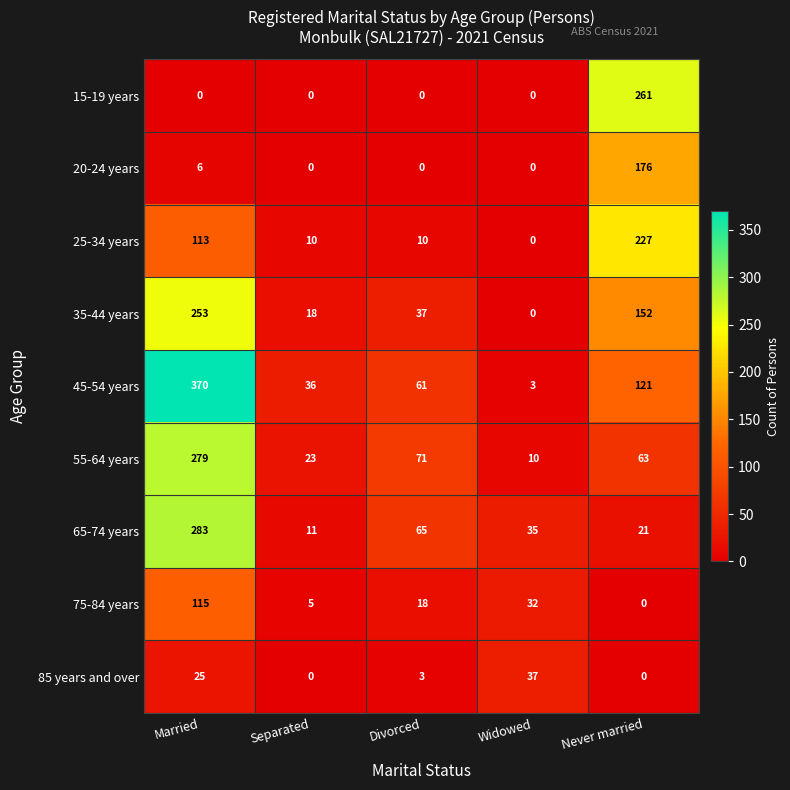

What is the highest value of the 20-24 years series?

176